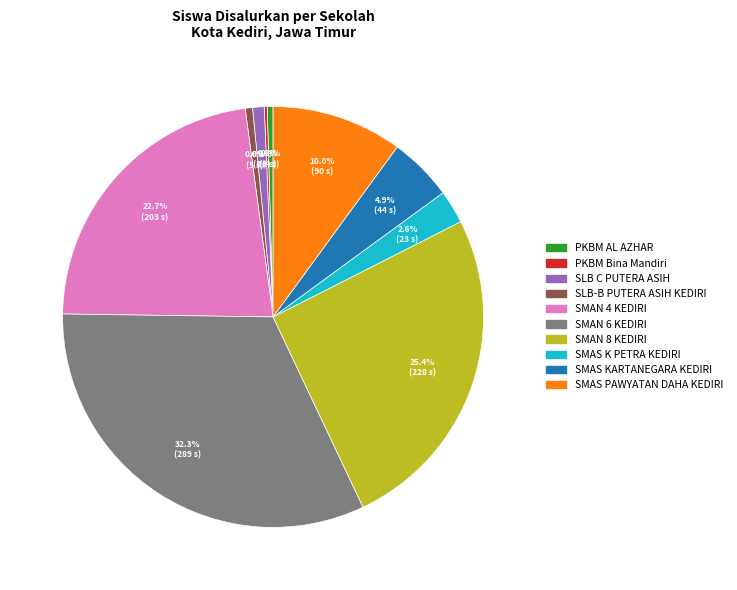

True or false: SMAS K PETRA KEDIRI accounts for 11% of the total.

False